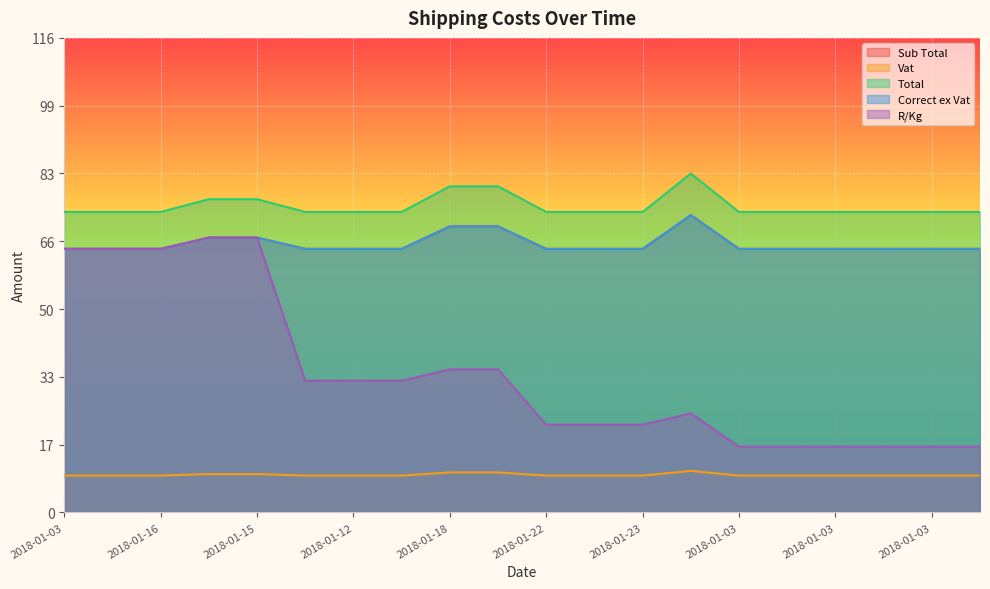

At which label does R/Kg first exceed 32?

2018-01-03